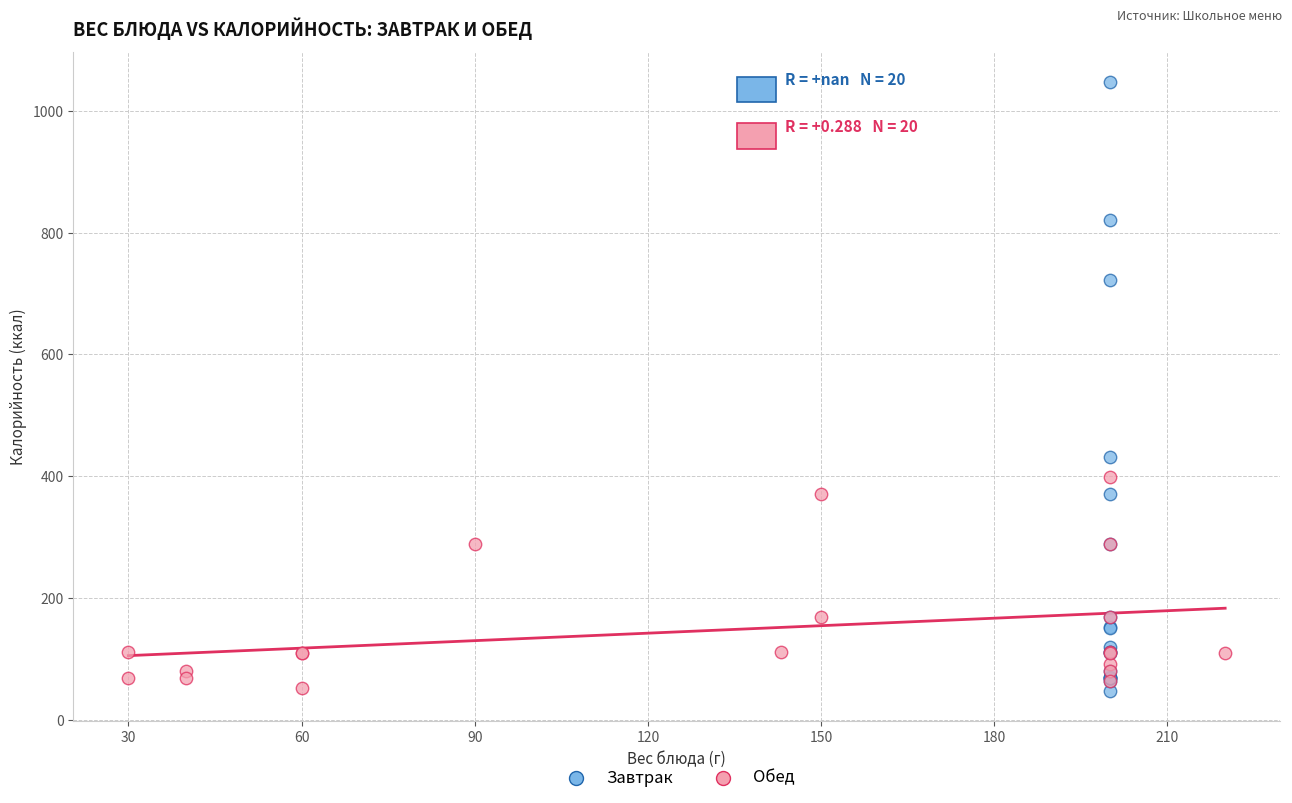

Which series contains the highest Y value?

Завтрак